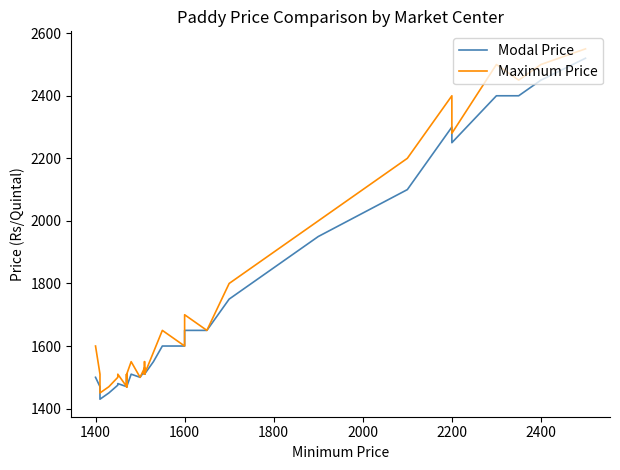

At 1400, list the series in order from smallest to largest.

Modal Price, Maximum Price